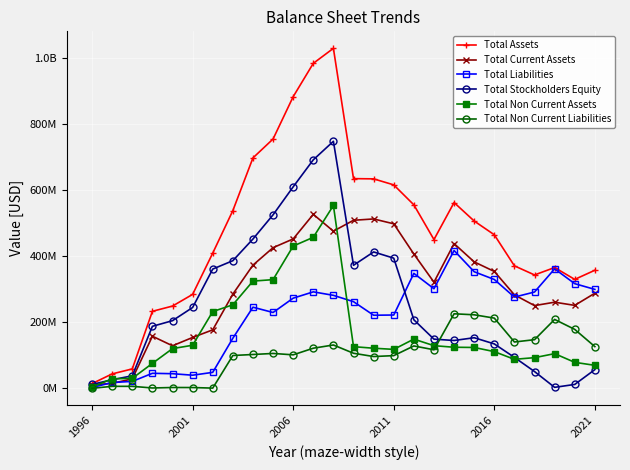

Where is Total Assets nearest to the value 521162000?

19